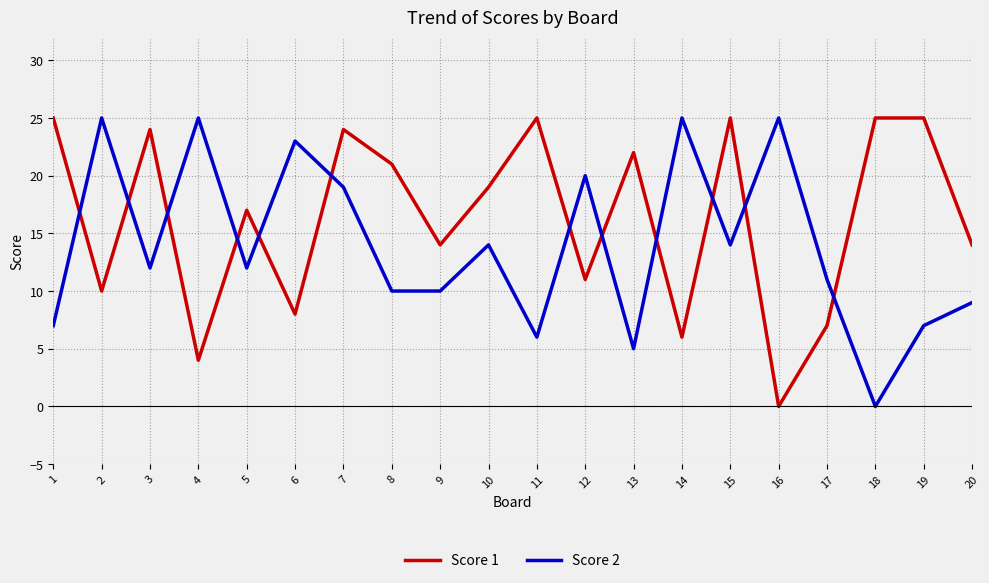

True or false: Score 2 has a value of 12 at 1.

False